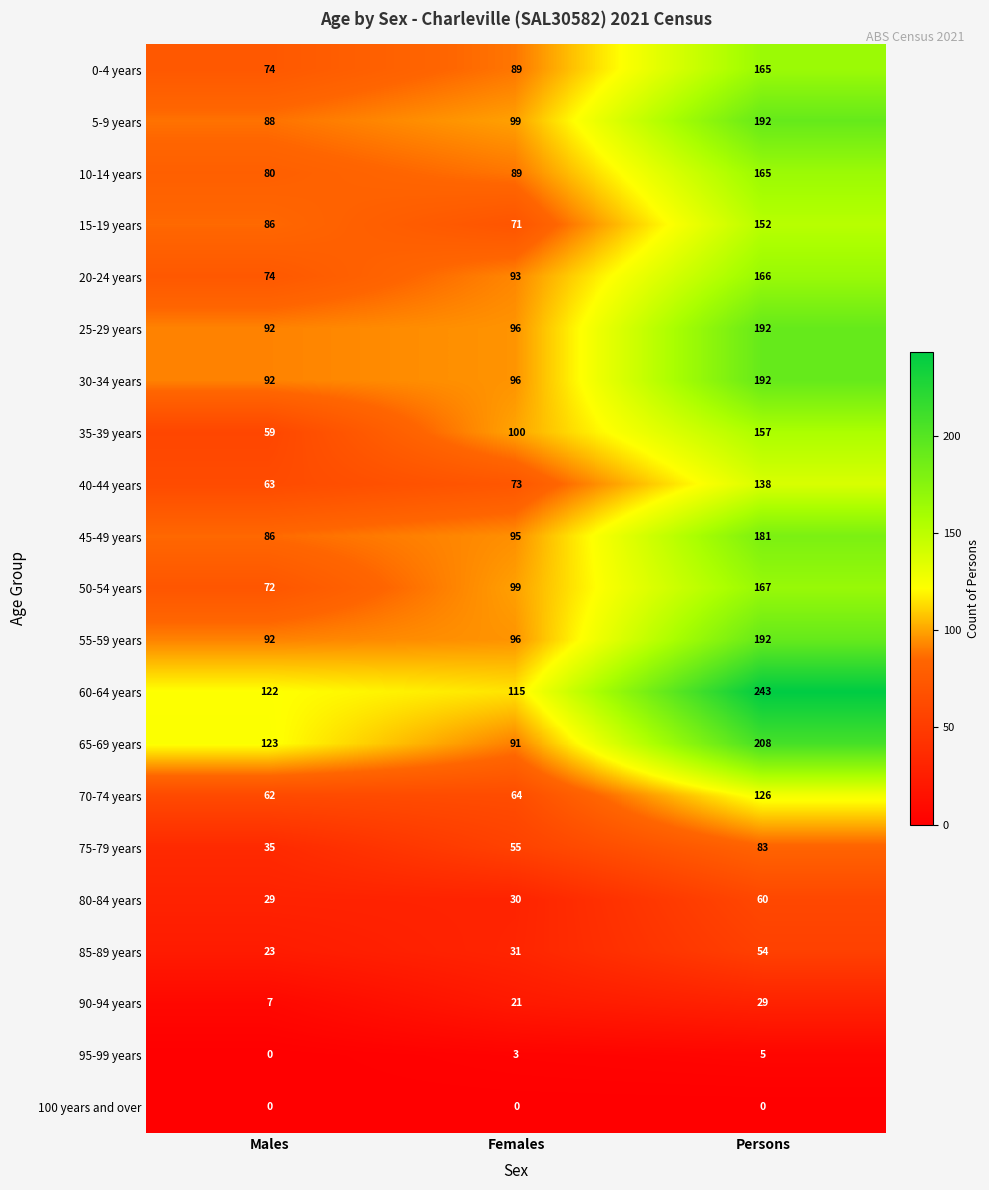

What is the sum of all 80-84 years values?

119